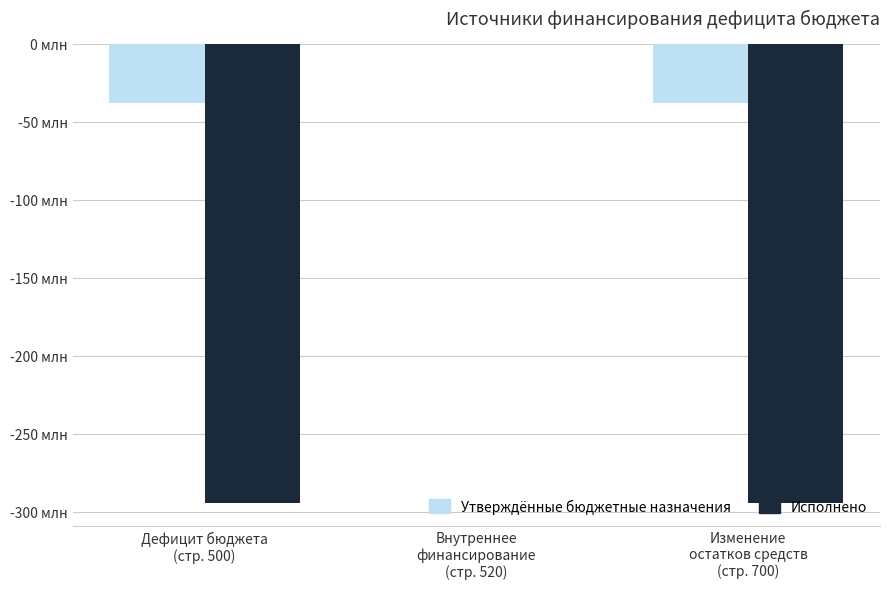

Which series has the largest range (max minus min)?

Исполнено